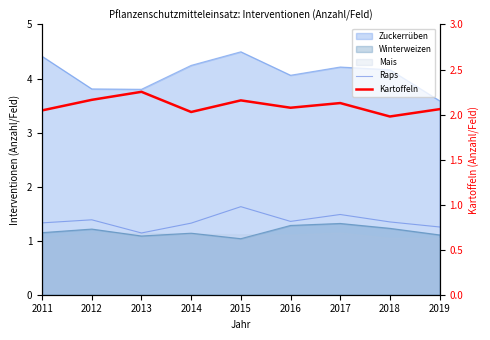

Between 2013 and 2019, which series saw the biggest shift?

Kartoffeln